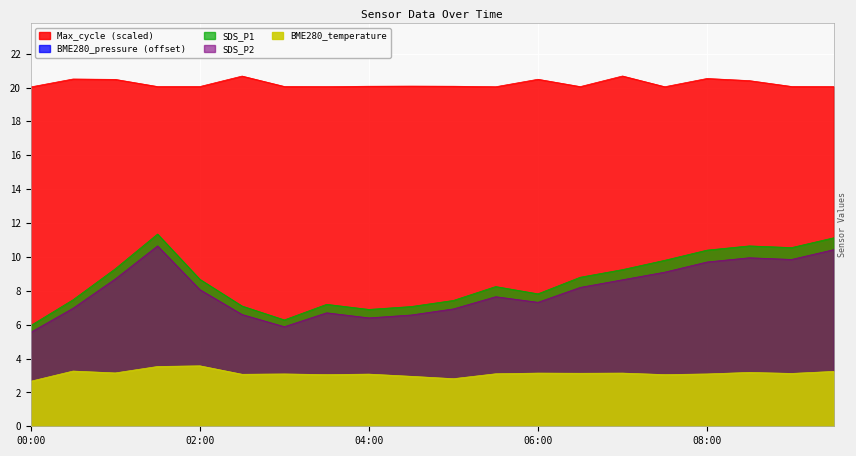

Which series has the largest range (max minus min)?

SDS_P1